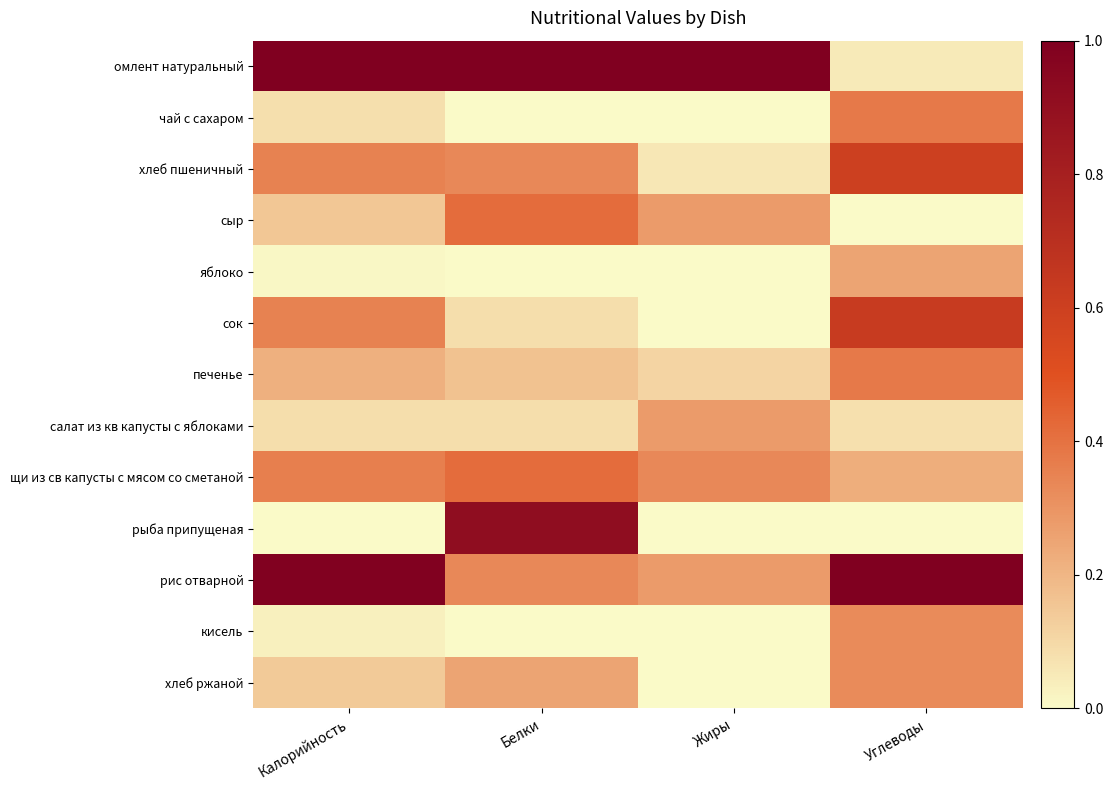

At which category is the sum across all series the highest?

Углеводы